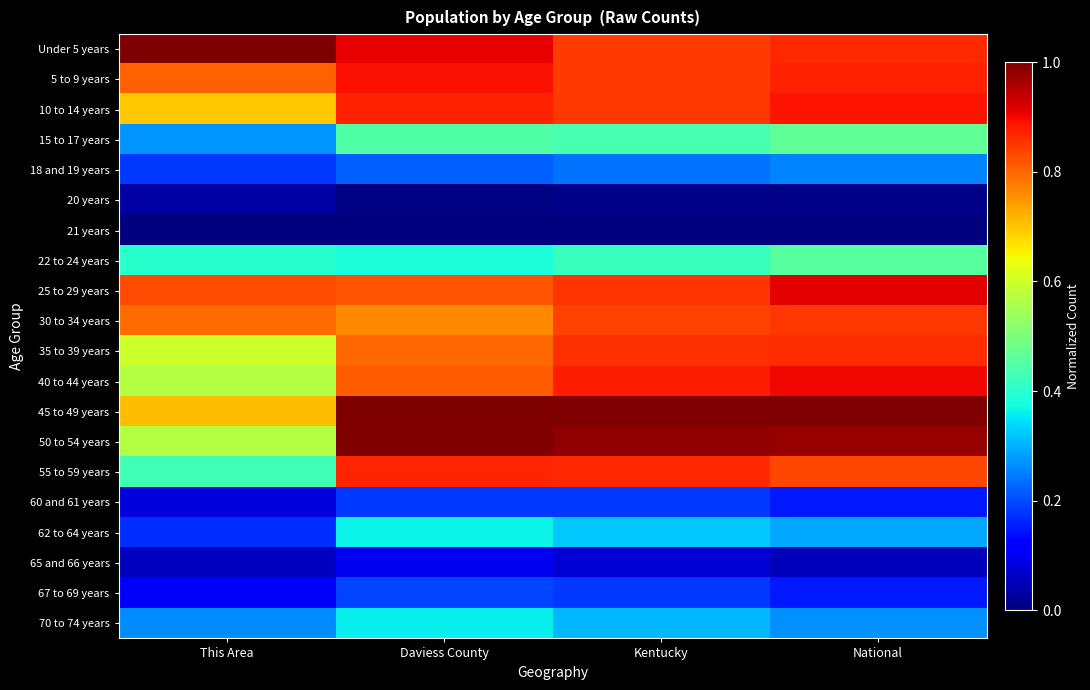

Rank the series at Kentucky from lowest to highest value.

21 years, 20 years, 65 and 66 years, 60 and 61 years, 67 to 69 years, 18 and 19 years, 70 to 74 years, 62 to 64 years, 22 to 24 years, 15 to 17 years, 30 to 34 years, Under 5 years, 5 to 9 years, 10 to 14 years, 25 to 29 years, 35 to 39 years, 55 to 59 years, 40 to 44 years, 50 to 54 years, 45 to 49 years